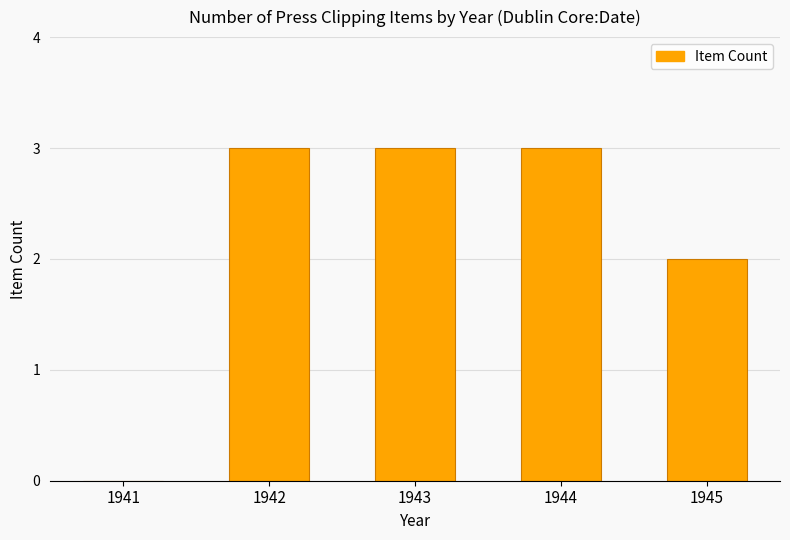

The value at 1945 is 2. True or false?

True